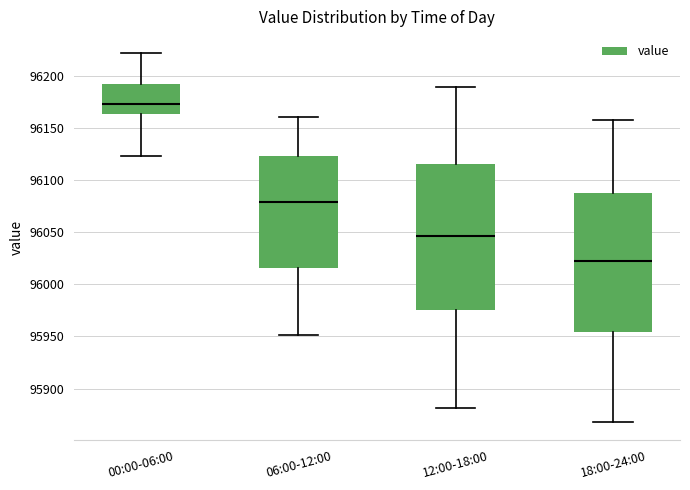

Reading left to right, transcribe this box plot: for each box, give where its median line is, the range the box spans, and where its two whiskers end, as read against the y-axis. The values are not printed on the chart, so give them approximately, as read against the axis.

00:00-06:00: median 96175, box 96165 to 96190, whiskers 96125 to 96225
06:00-12:00: median 96080, box 96015 to 96125, whiskers 95950 to 96160
12:00-18:00: median 96045, box 95975 to 96115, whiskers 95880 to 96190
18:00-24:00: median 96025, box 95955 to 96090, whiskers 95870 to 96160